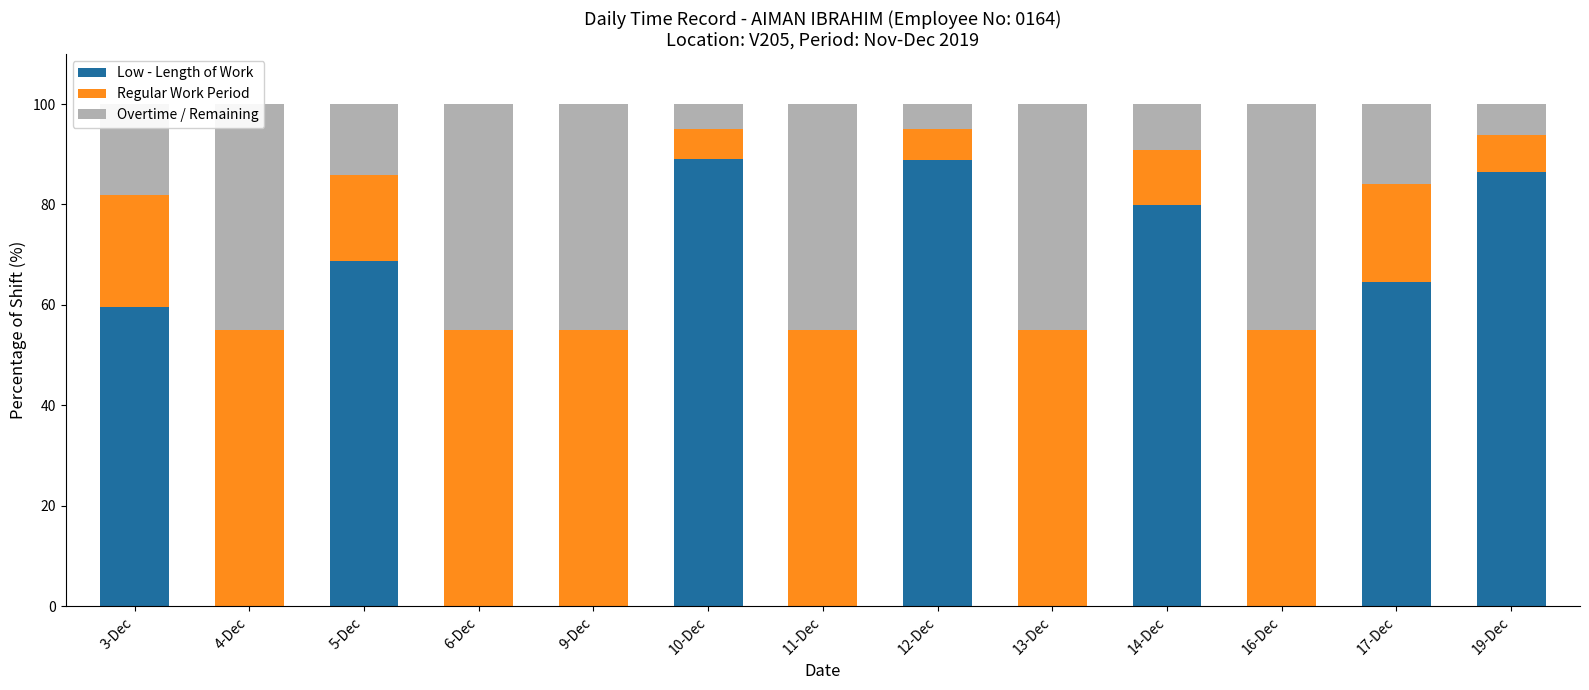

What position from the left is 9-Dec?

5